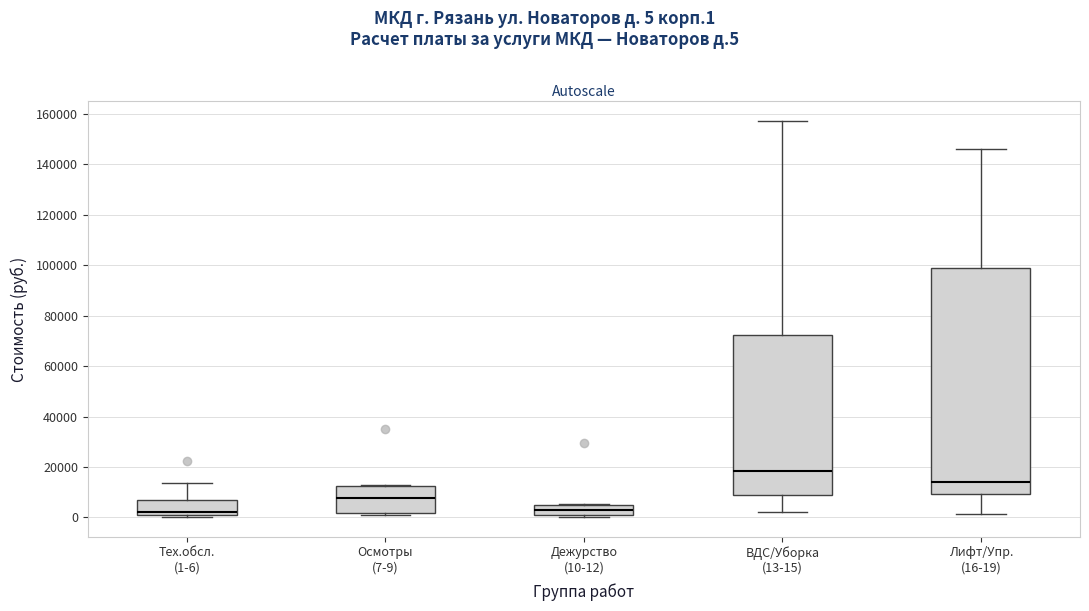

Reading left to right, read every box against the y-axis: the position of its median line, the range the box covers, and the ends of its whiskers. The values are not printed on the chart, so give them approximately, as read against the axis.

Тех.обсл. (1-6): median 2000, box 0 to 6000, whiskers 0 to 14000
Осмотры (7-9): median 8000, box 2000 to 12000, whiskers 2000 to 12000
Дежурство (10-12): median 2000, box 0 to 4000, whiskers 0 (just below the box's lower edge) to 6000
ВДС/Уборка (13-15): median 18000, box 8000 to 72000, whiskers 2000 to 158000
Лифт/Упр. (16-19): median 14000, box 10000 to 98000, whiskers 2000 to 146000